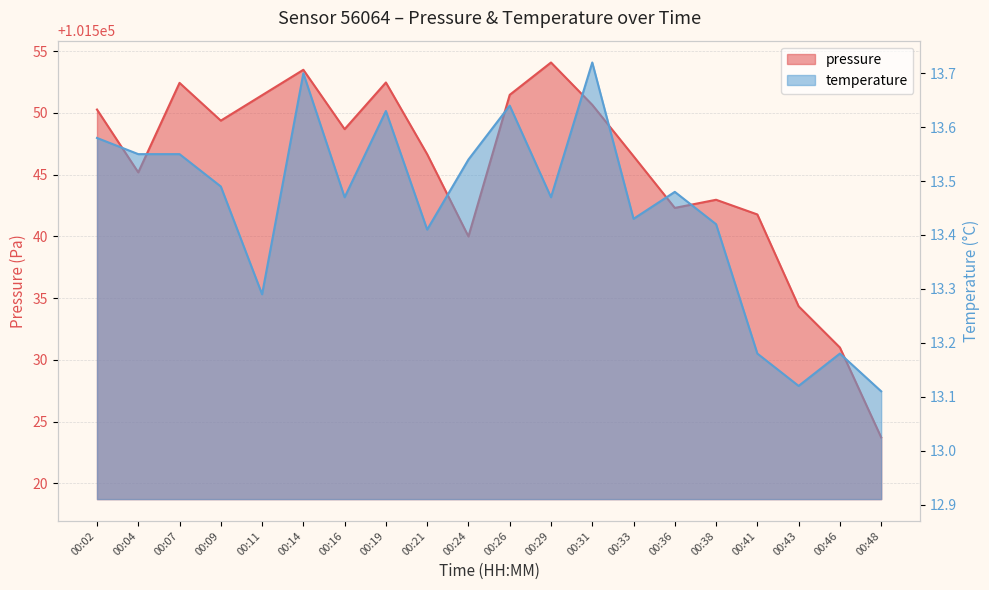

True or false: pressure and temperature cross at least once.

False